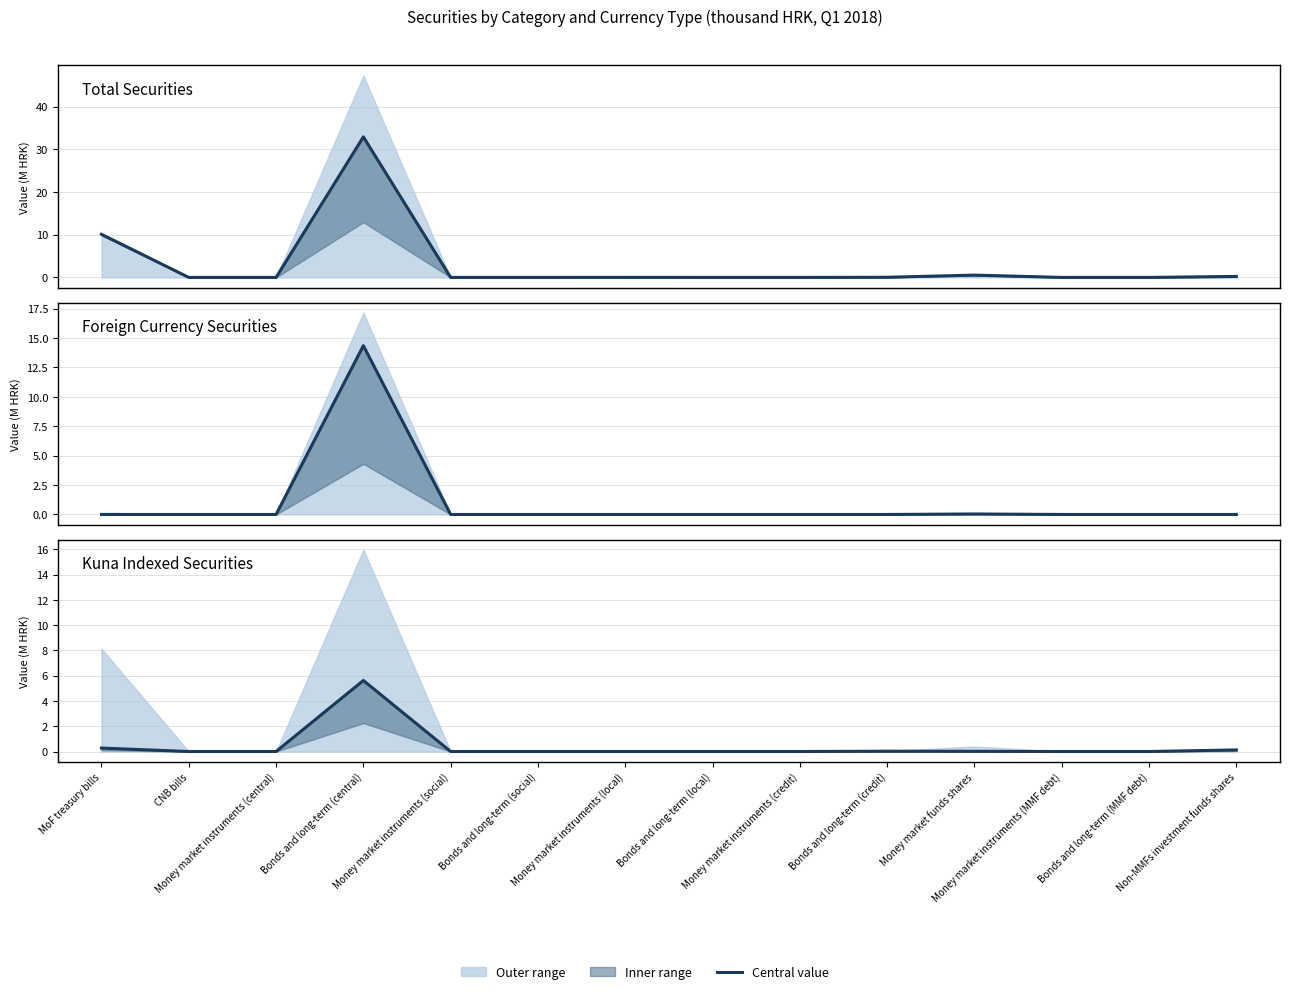

List the series in order of their overall mean, lowest first.

Kuna Indexed Securities, Foreign Currency Securities, Total Securities